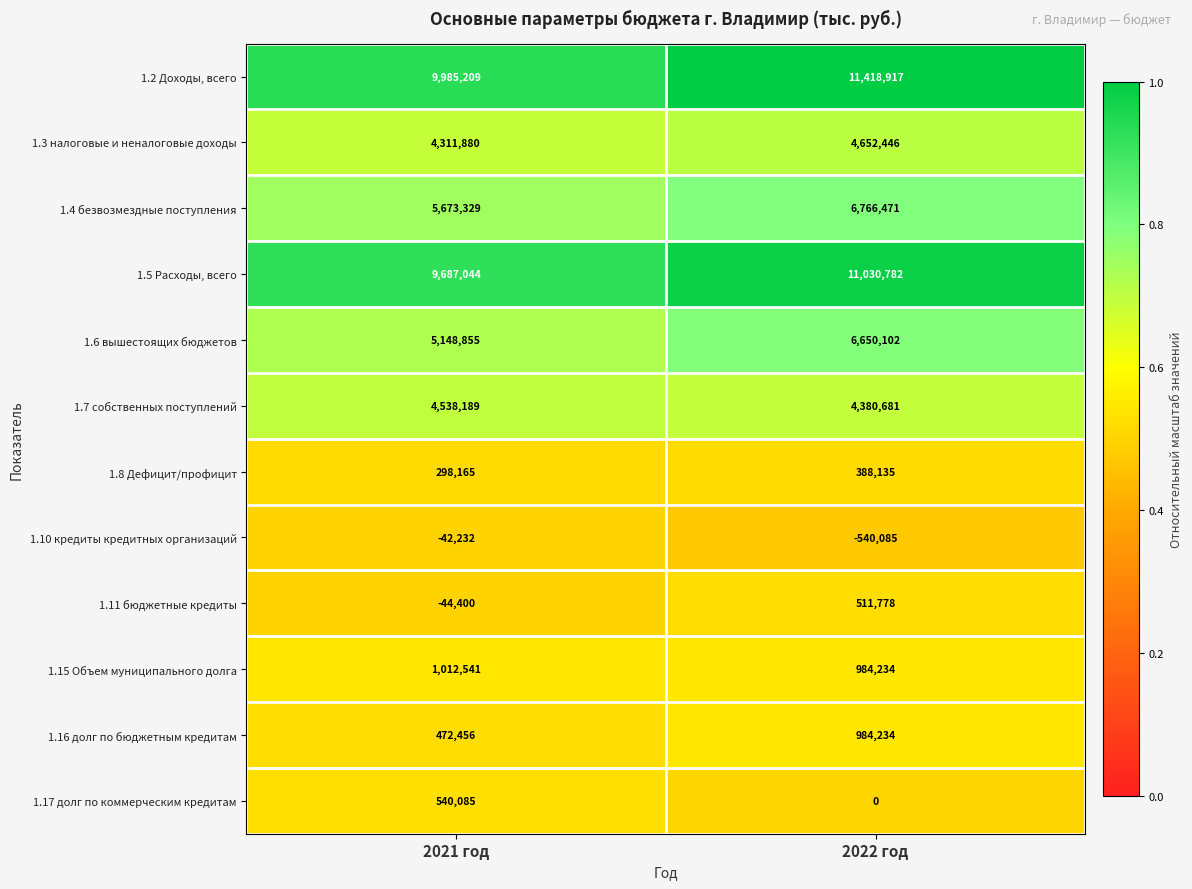

Where is 1.16 долг по бюджетным кредитам nearest to the value 728345?

2021 год